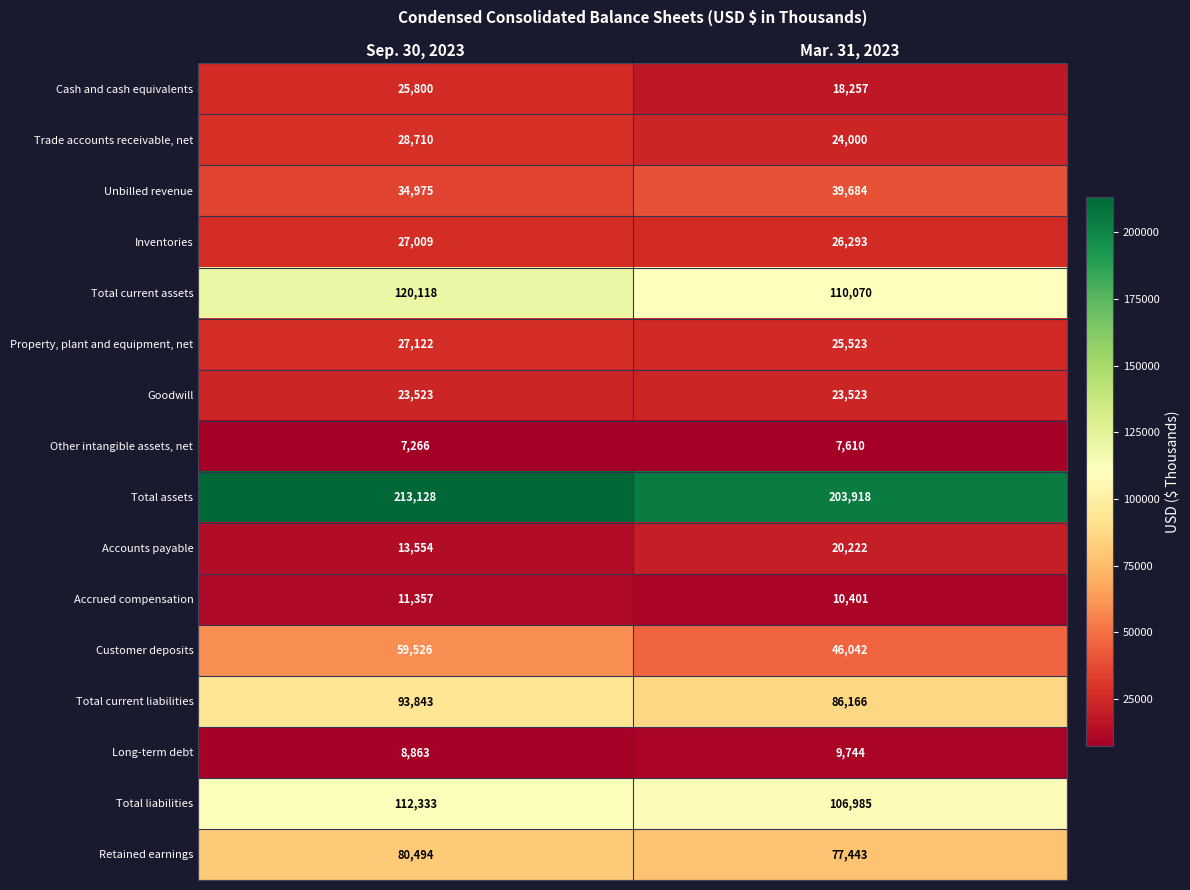

What is the difference between the maximum and minimum values in the Retained earnings series?

3051